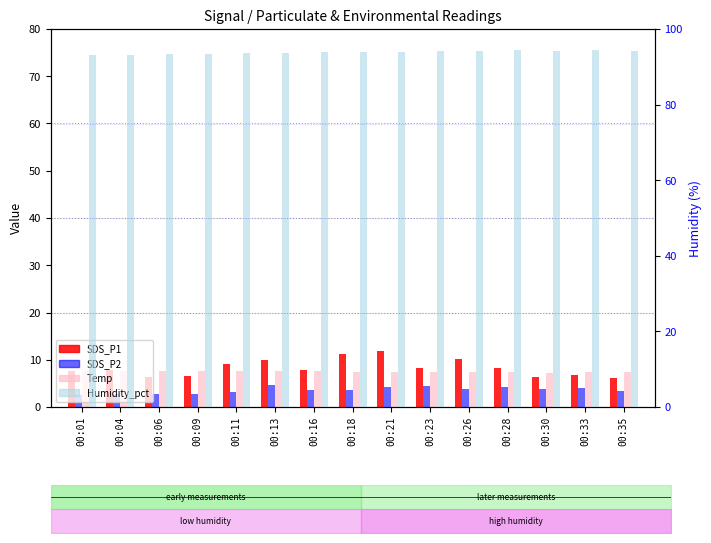

What is the sum of the Humidity_pct values at 00:11 and 00:26?

187.9